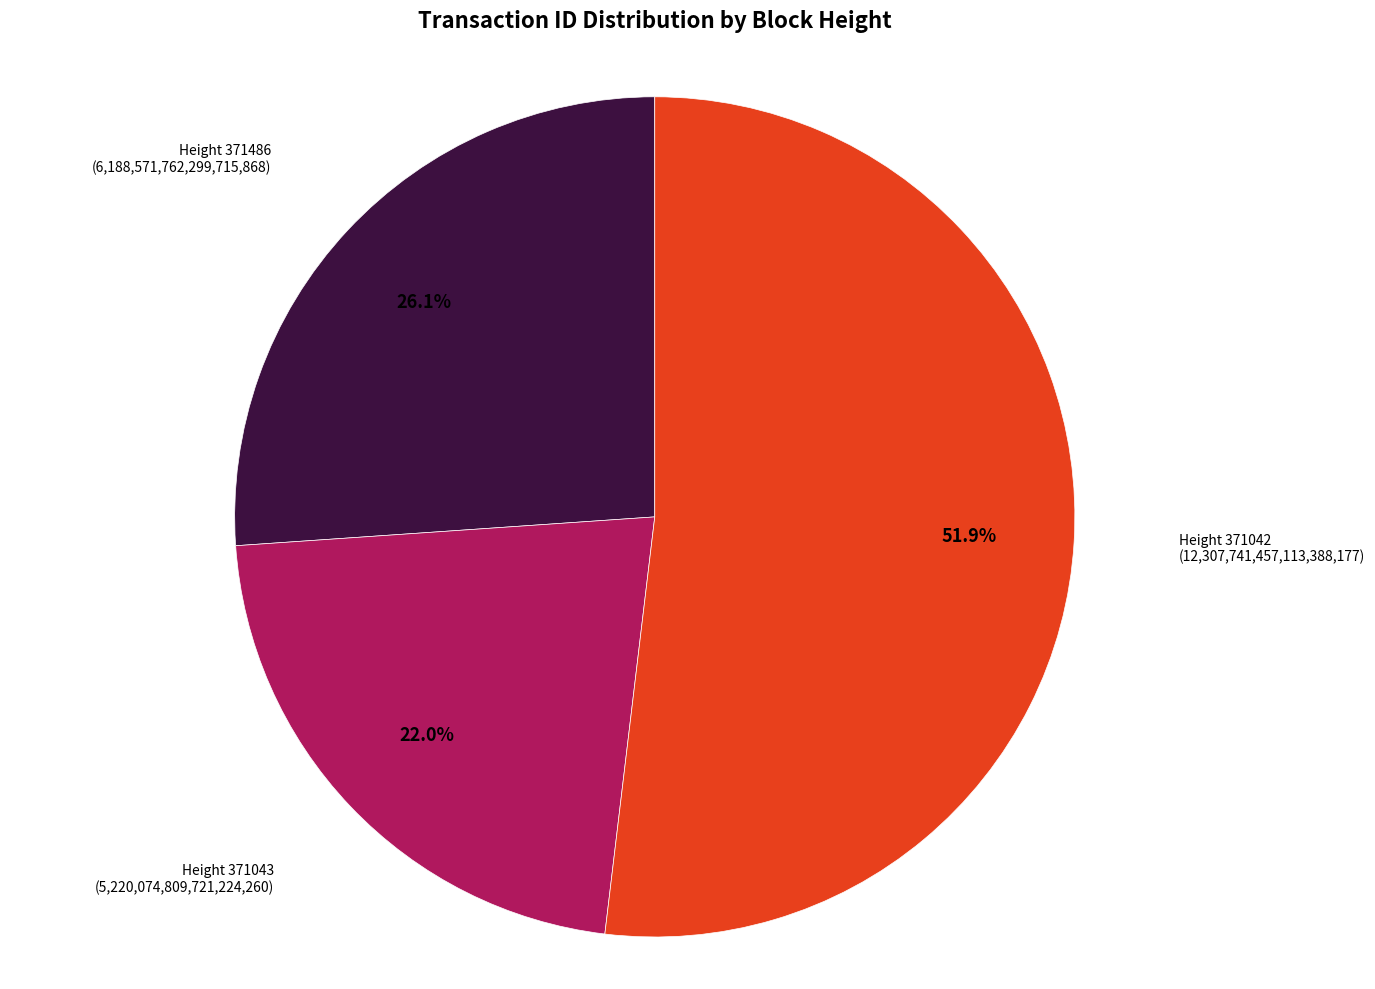

Is there any slice that represents more than half of the pie?

Yes